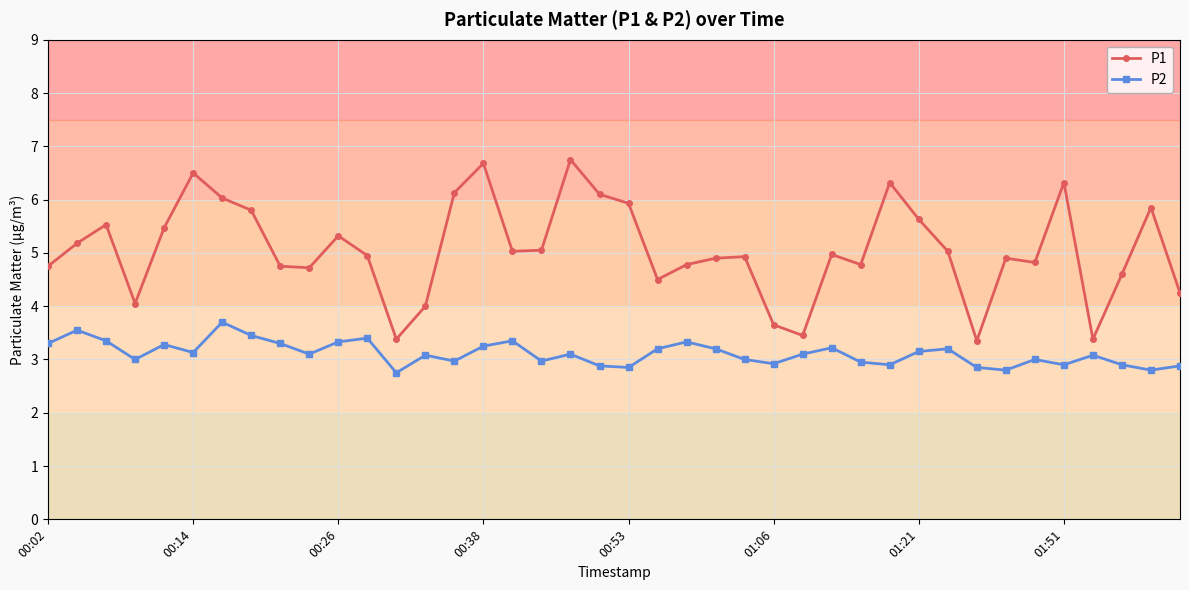

What is the value of the P1 point at the 7th from the left?

6.0